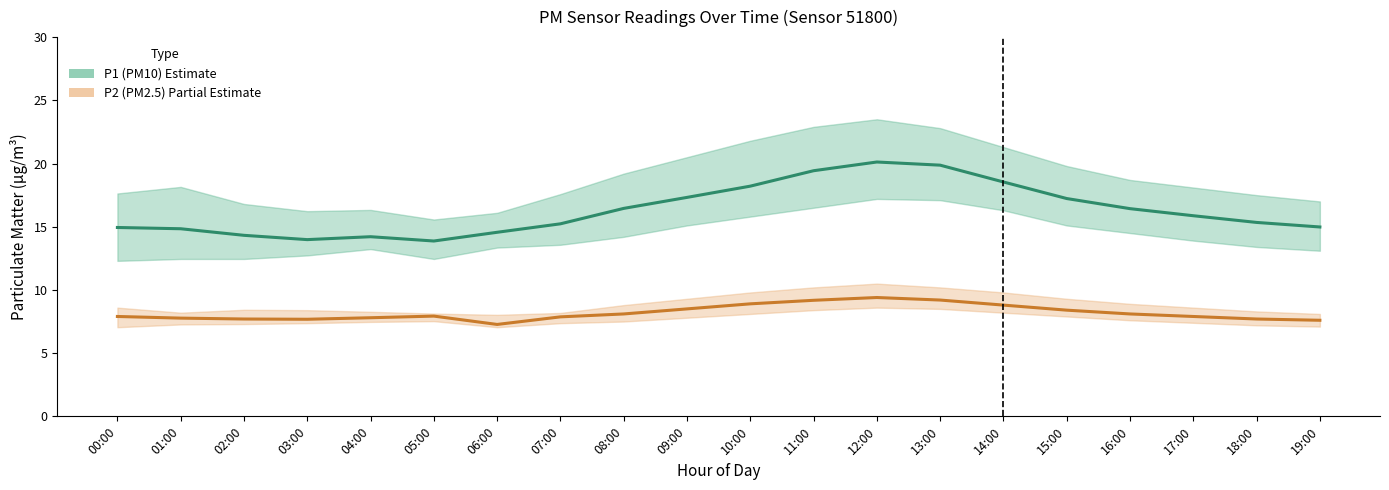

What is the difference between the second highest and second lowest values in the P2 (PM2.5) Estimate series?

1.6